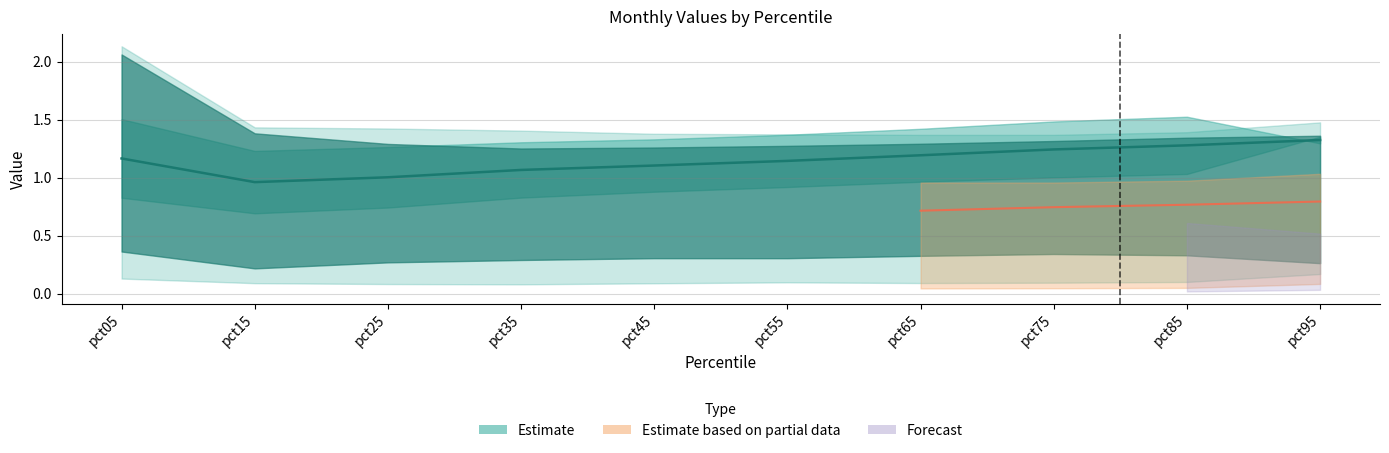

At which category does the data reach its first local valley?

pct15